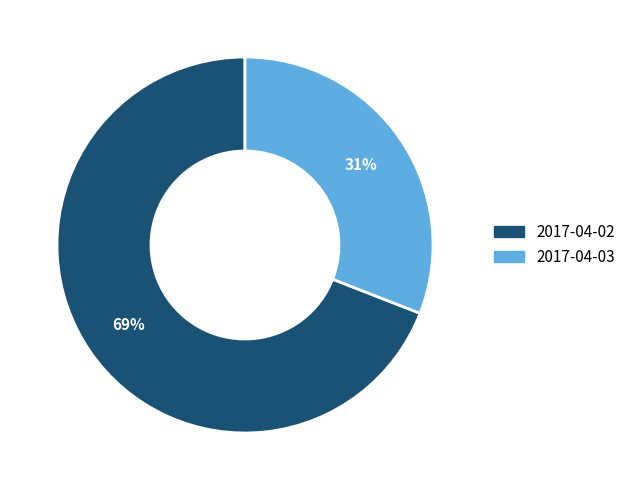

Count the number of slices in the pie.

2